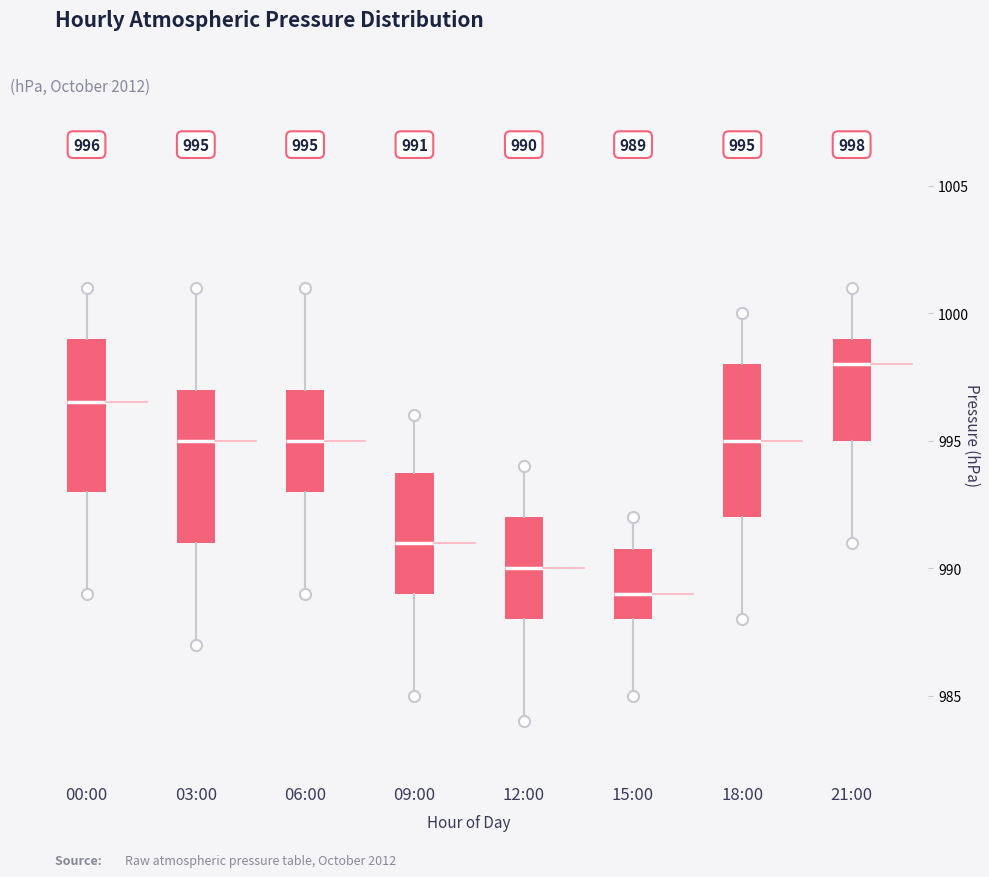

Which box has the lowest median line?

15:00